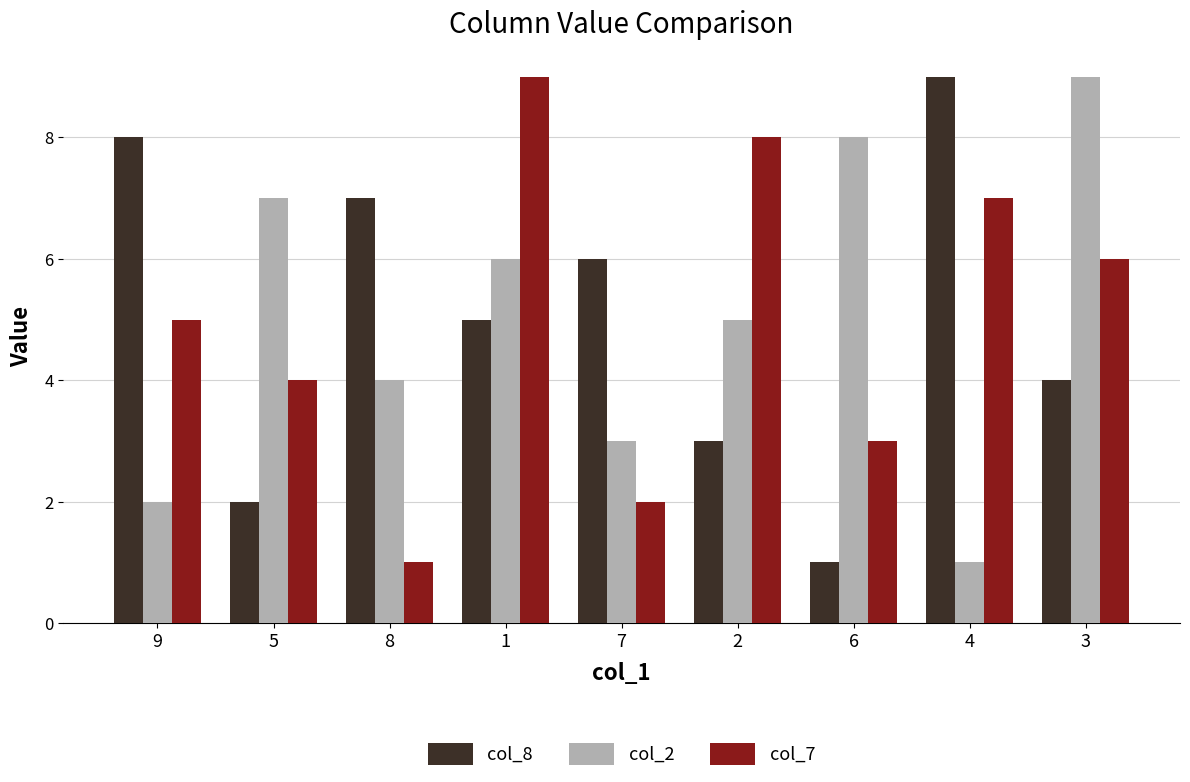

What are all the series names shown in the legend?

col_8, col_2, col_7